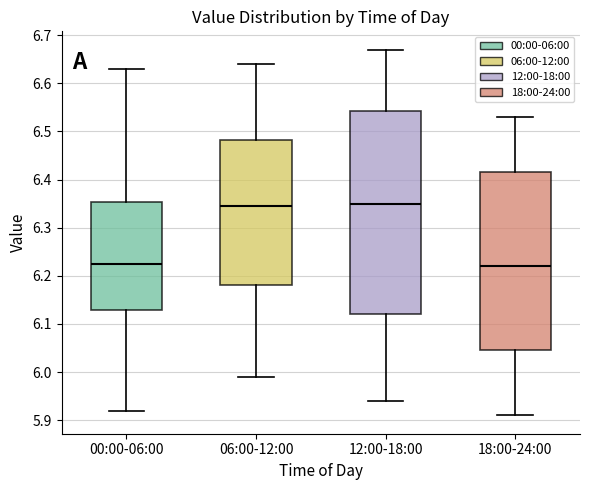

Which box is the tallest, from its lower edge to its upper edge?

12:00-18:00